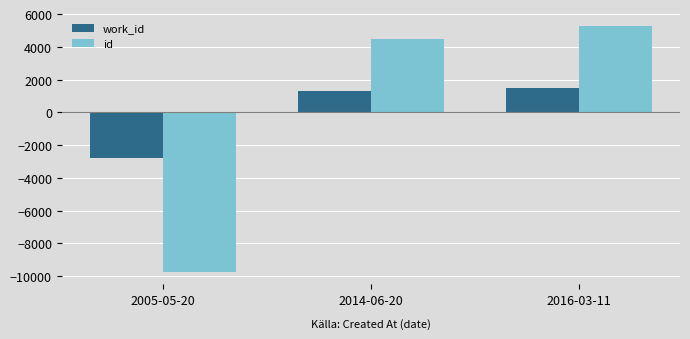

Reading left to right, extract all data points from this chart.

work_id: -2809.7	1308.3	1501.3
id: -9747.7	4470.3	5277.3